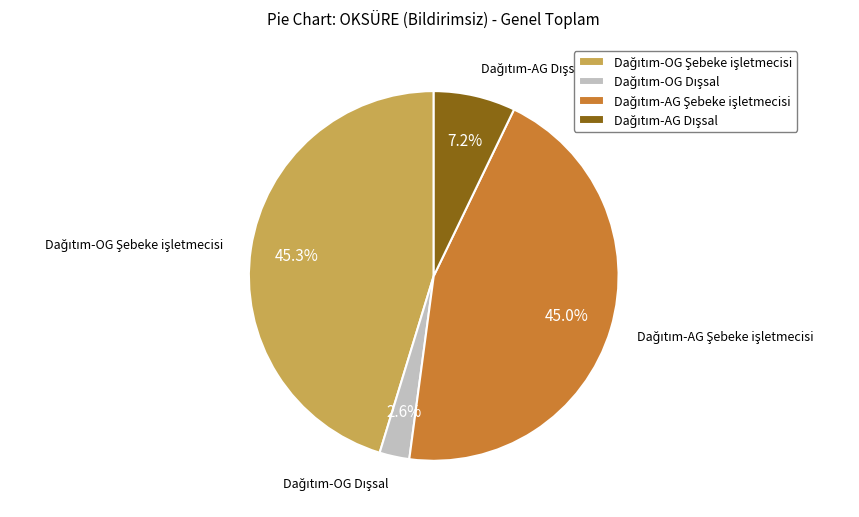

Is there a majority slice in this chart?

No